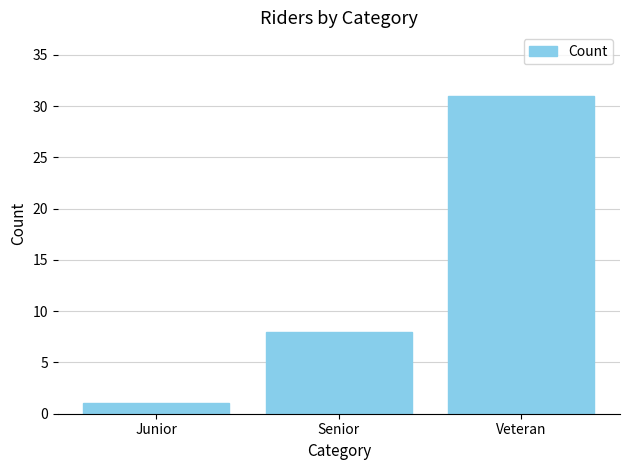

How many data points does each series have?

3